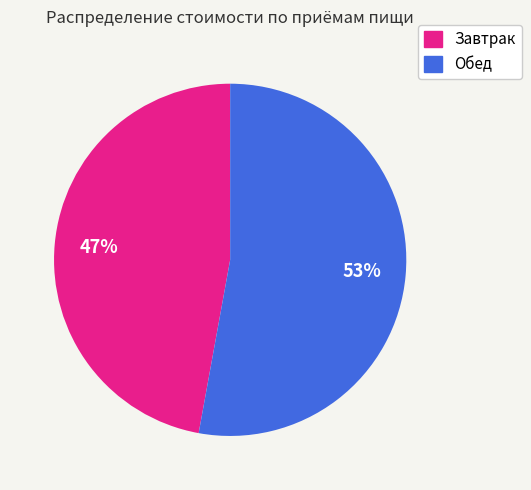

How many segments does this pie chart have?

2